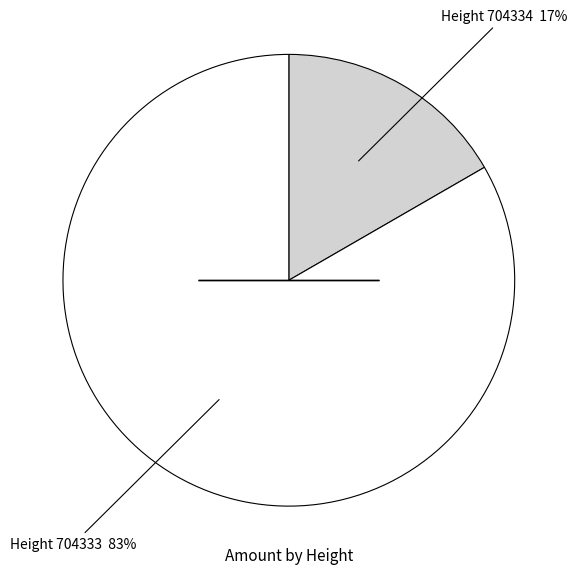

To the nearest percent, what is the average slice percentage?

50%